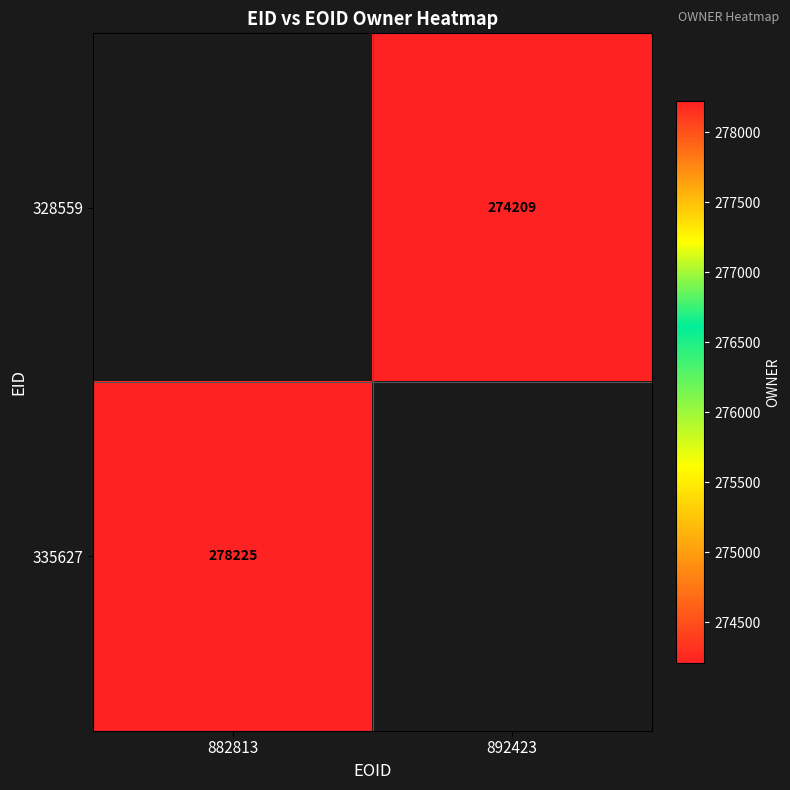

Is it true that 328559 equals 432588.6 at 892423?

False